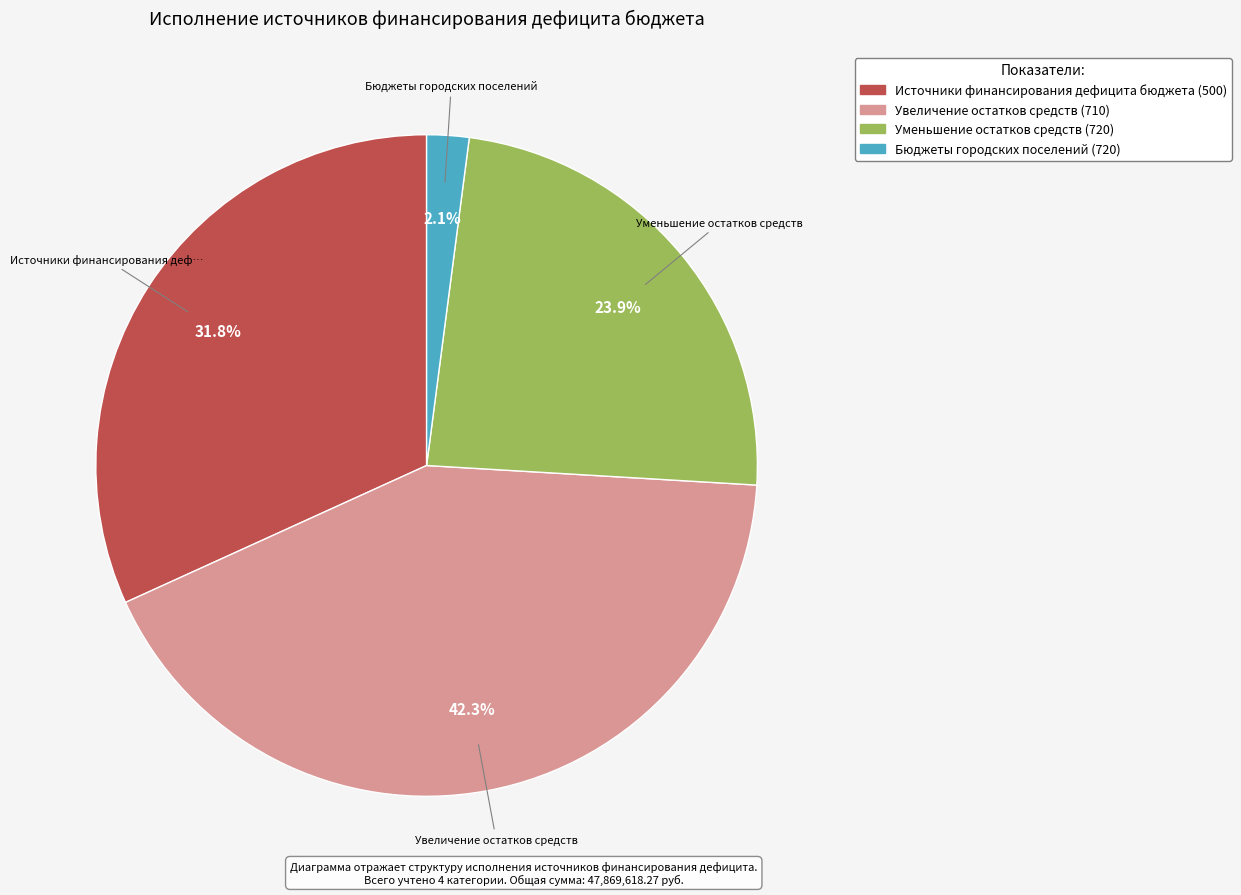

Combined, do Бюджеты городских поселений (720) and Увеличение остатков средств (710) account for over 50%?

No